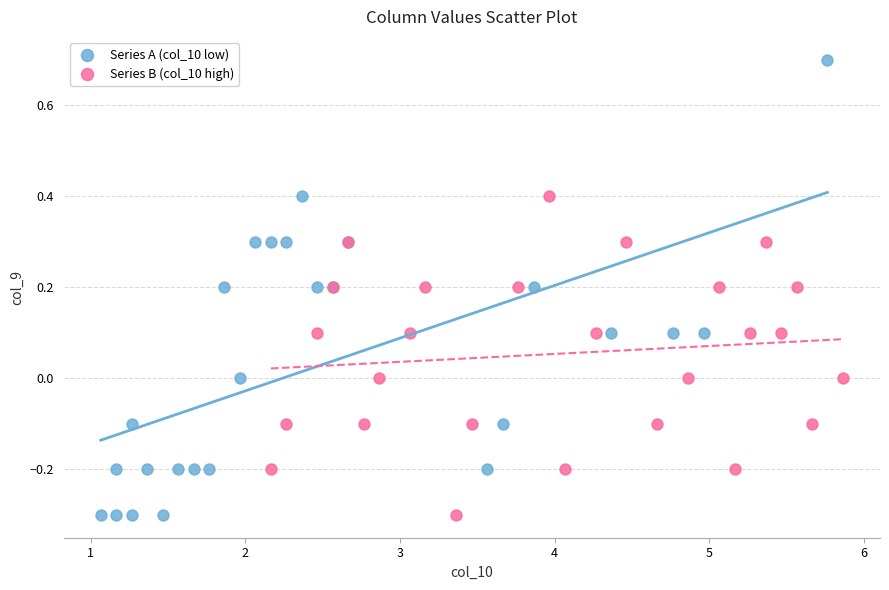

What are all the series names shown in the legend?

Series A (col_10 low), Series B (col_10 high)